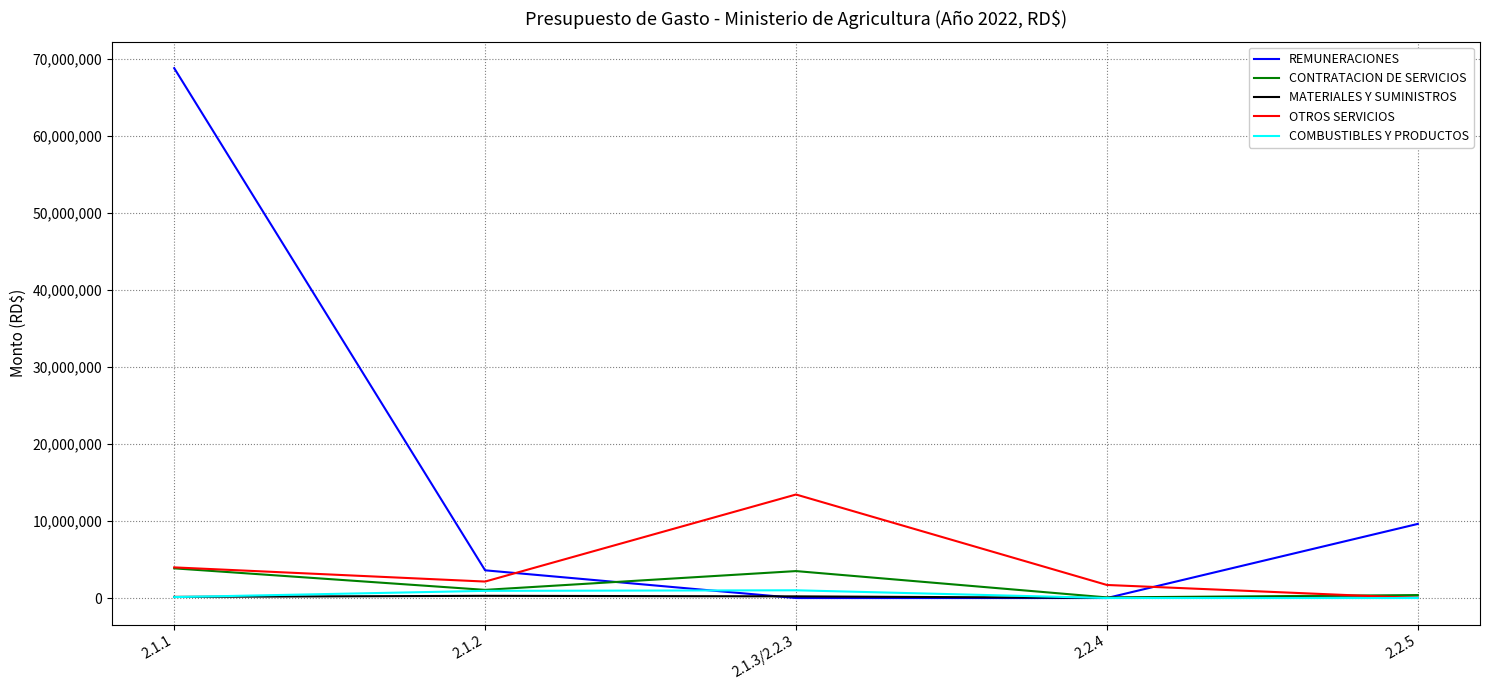

The value of REMUNERACIONES at 2.1.2 is 3600000.0. True or false?

True